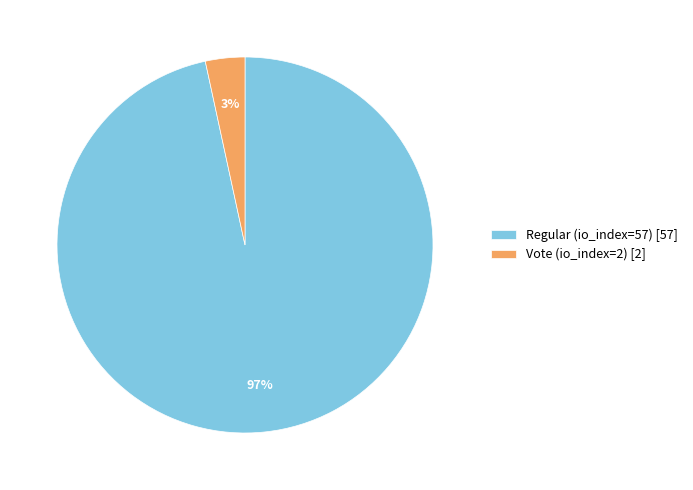

To the nearest percent, what is the combined percentage of Vote (io_index=2) [2] and Regular (io_index=57) [57]?

100%